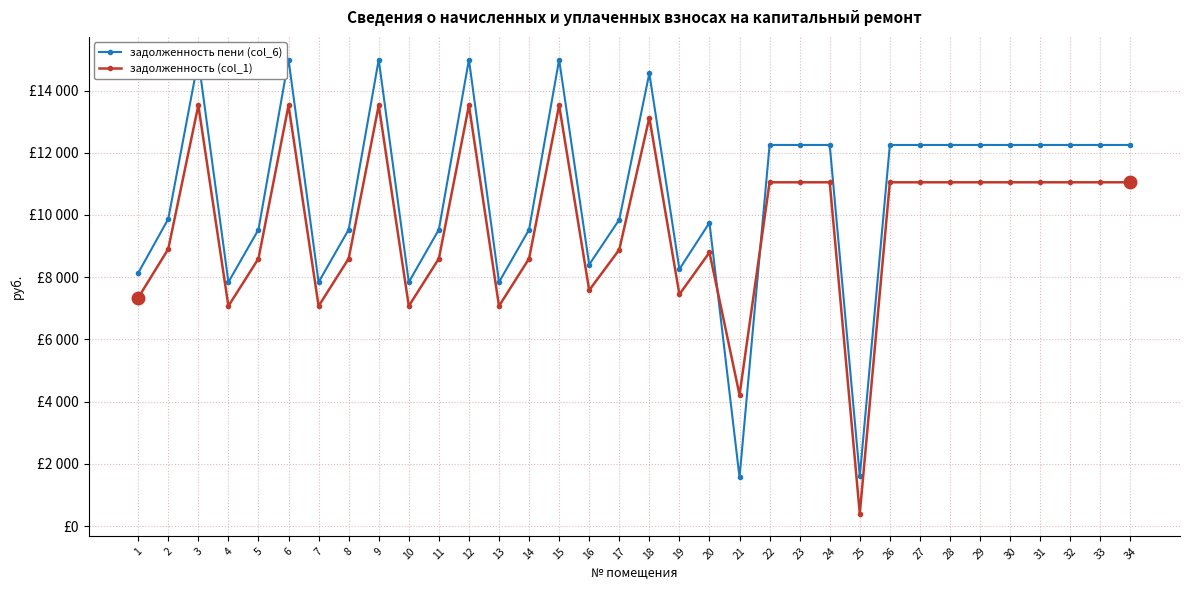

What is the difference between the задолженность пени (col_6) values at 25 and 32?

10650.8